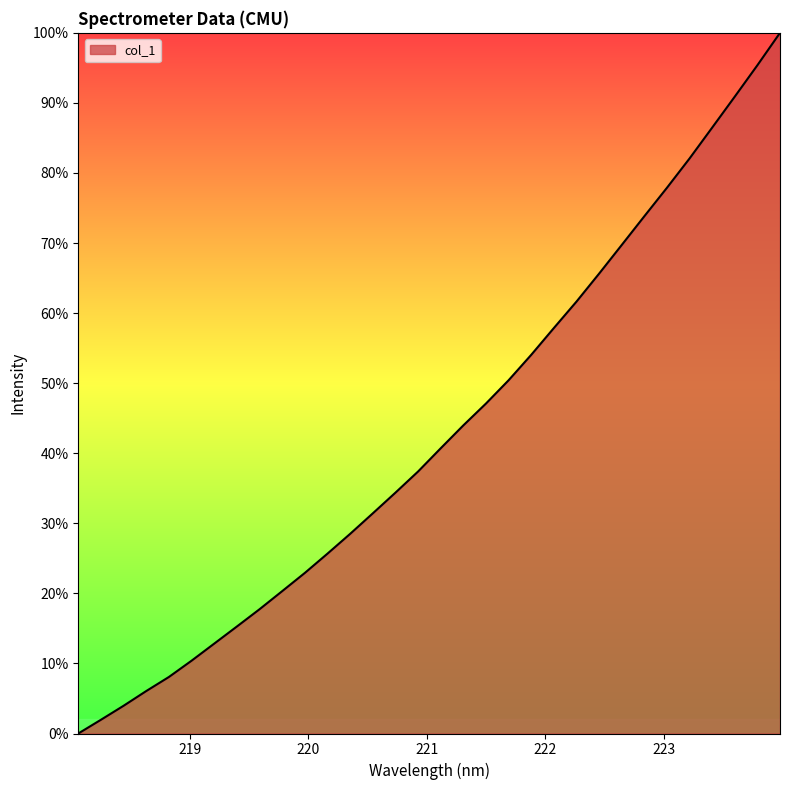

What is the greatest value displayed?

100.0